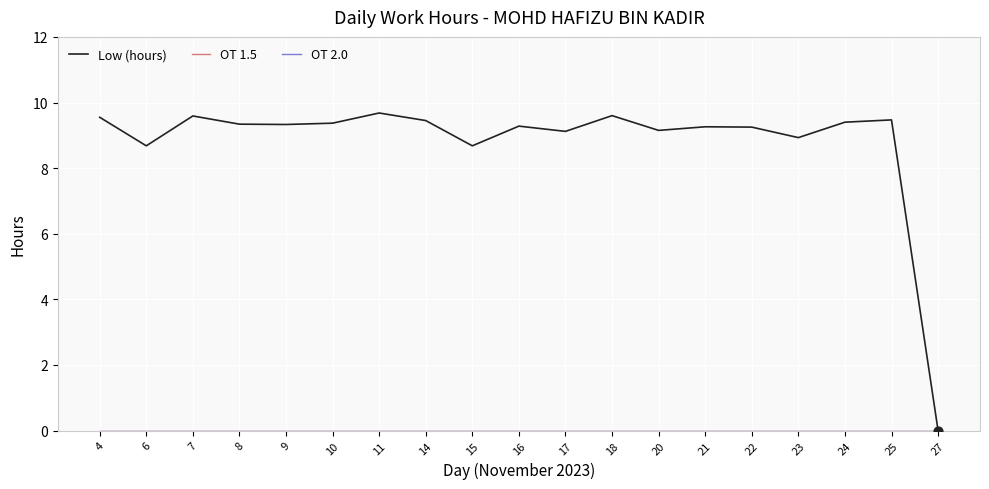

Is the value of OT 1.5 at 9 greater than the value of Low (hours) at 15?

No